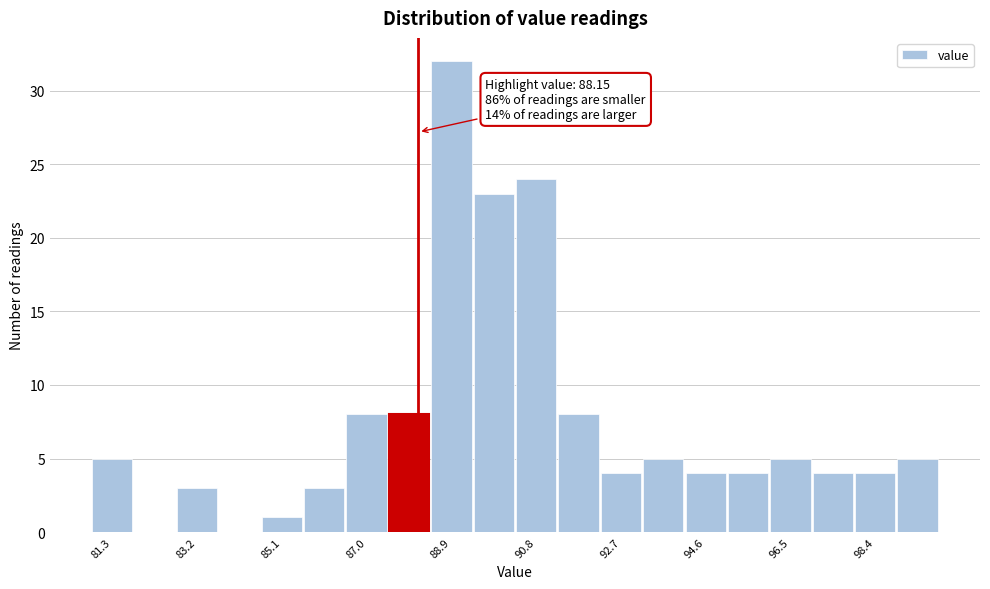

Over which range of the x-axis is the bar tallest?

88.4 to 89.4